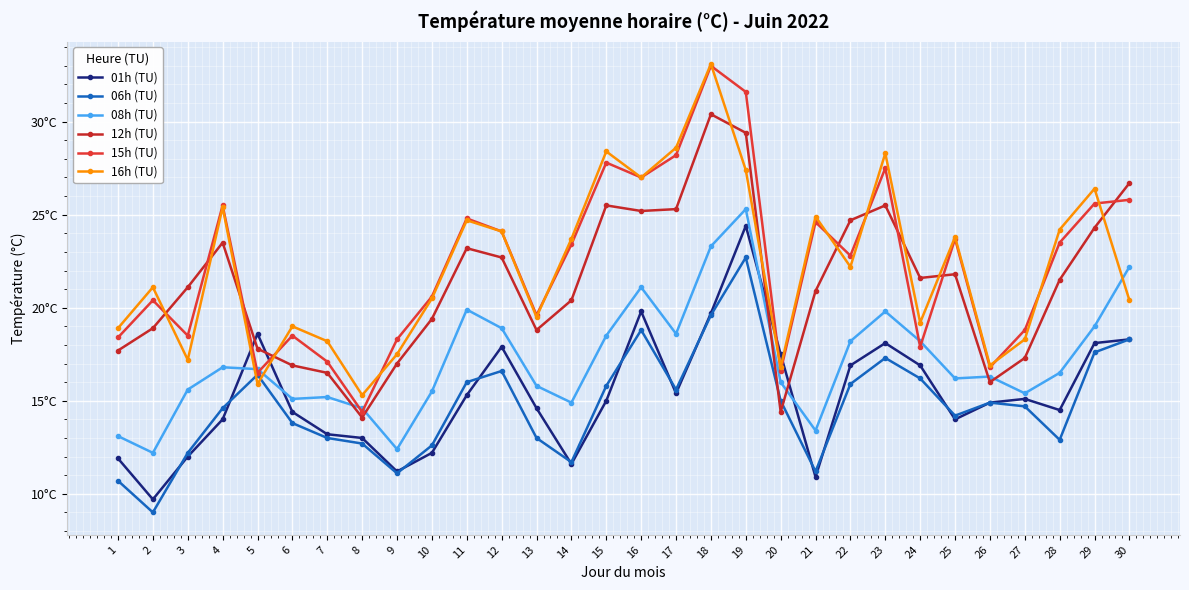

What are all the series names shown in the legend?

01h (TU), 06h (TU), 08h (TU), 12h (TU), 15h (TU), 16h (TU)